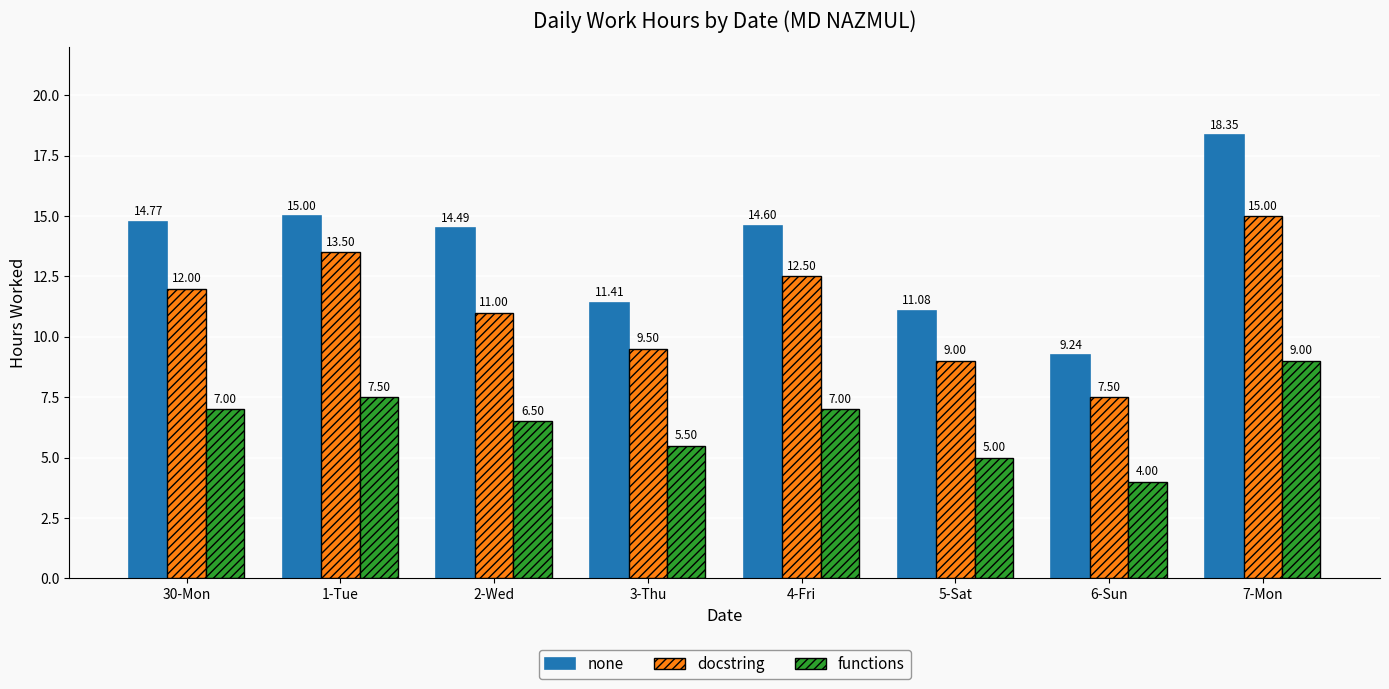

How many data points in none are above 14?

5